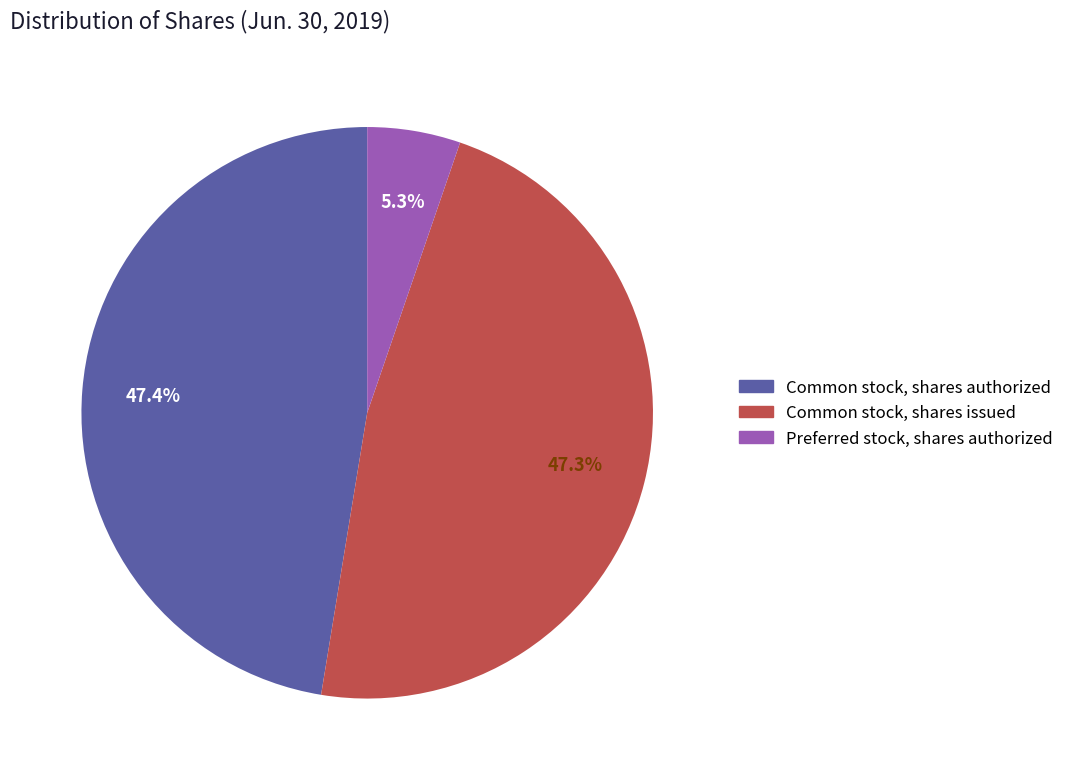

To the nearest percent, what is the average slice percentage?

33%